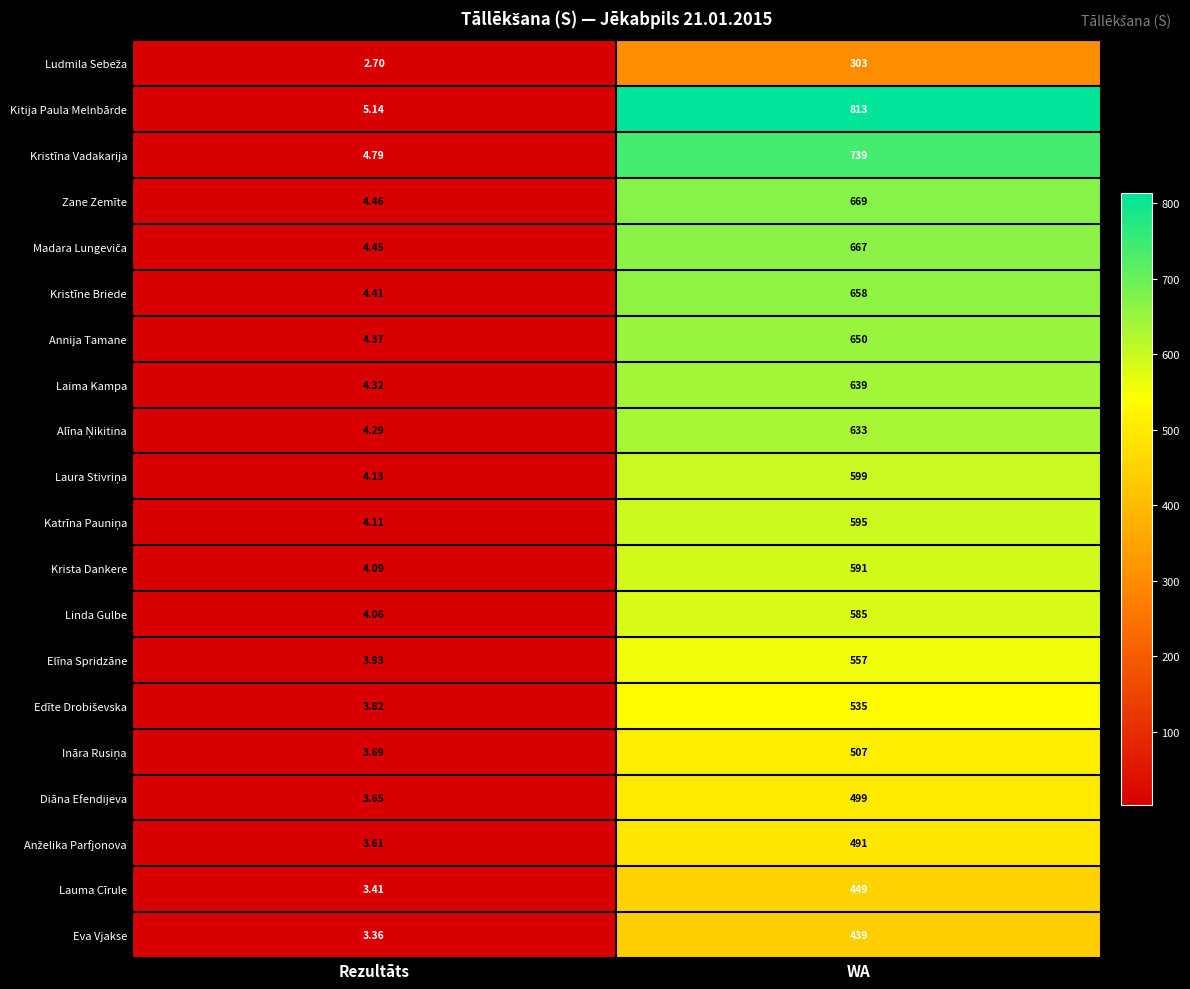

At which label does Diāna Efendijeva reach its minimum?

Rezultāts